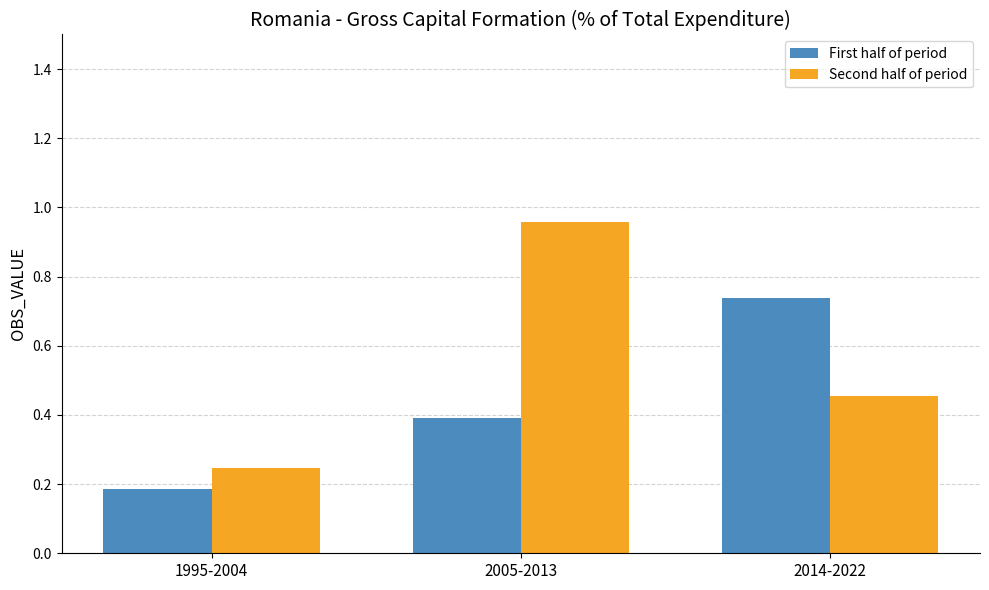

Count the number of data series in this chart.

2